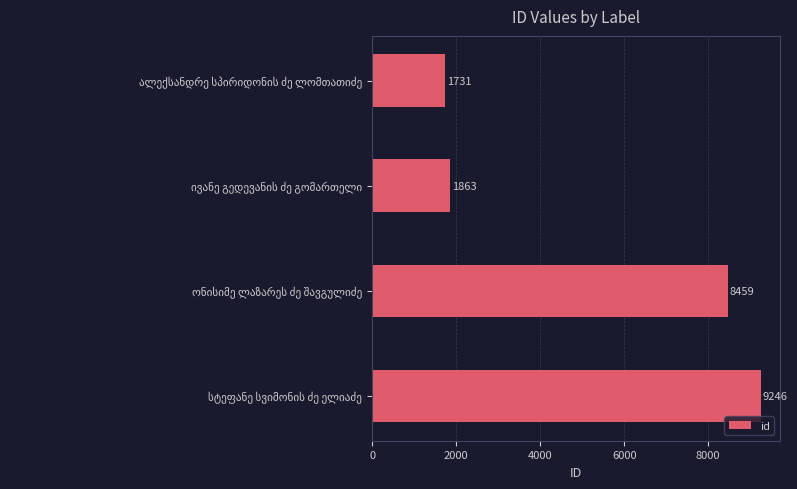

How many data points are less than 8459?

2